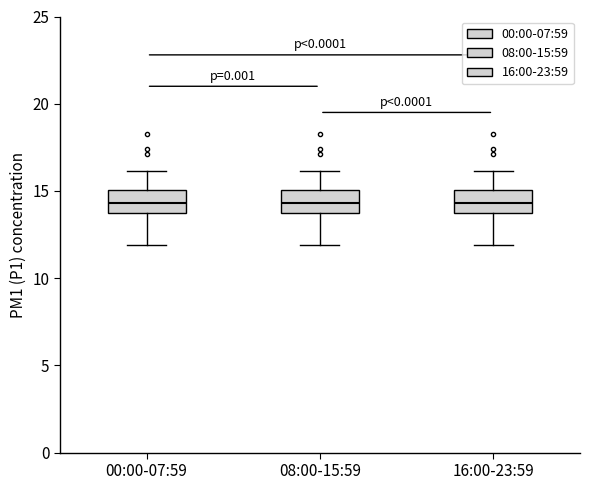

Reading left to right, read every box against the y-axis: the position of its median line, the range the box covers, and the ends of its whiskers. The values are not printed on the chart, so give them approximately, as read against the axis.

00:00-07:59: median 14.5, box 13.5 to 15.0, whiskers 12.0 to 16.0
08:00-15:59: median 14.5, box 13.5 to 15.0, whiskers 12.0 to 16.0
16:00-23:59: median 14.5, box 13.5 to 15.0, whiskers 12.0 to 16.0